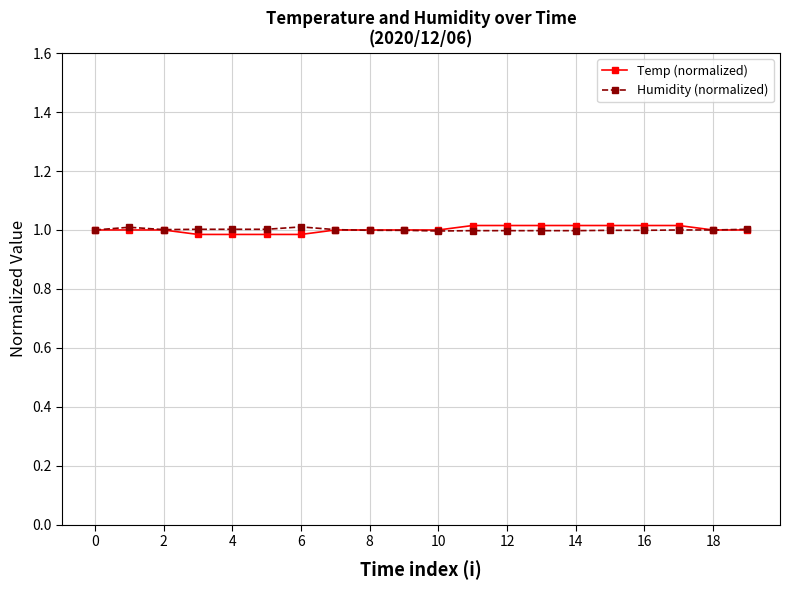

What are all the series names shown in the legend?

Temp (normalized), Humidity (normalized)